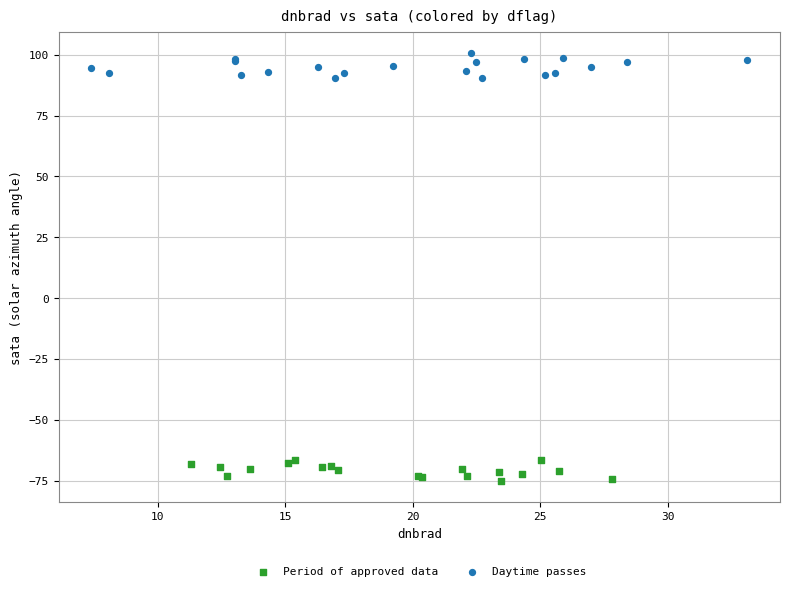

Which series contains the lowest Y value?

Period of approved data